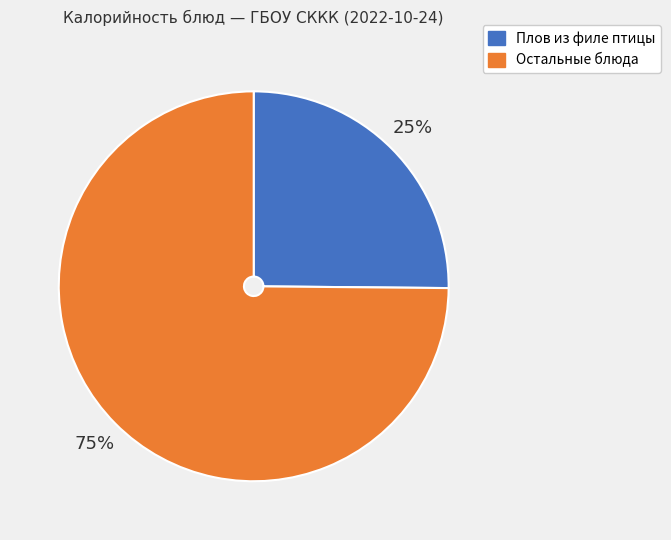

To the nearest percent, what is the average slice percentage?

50%